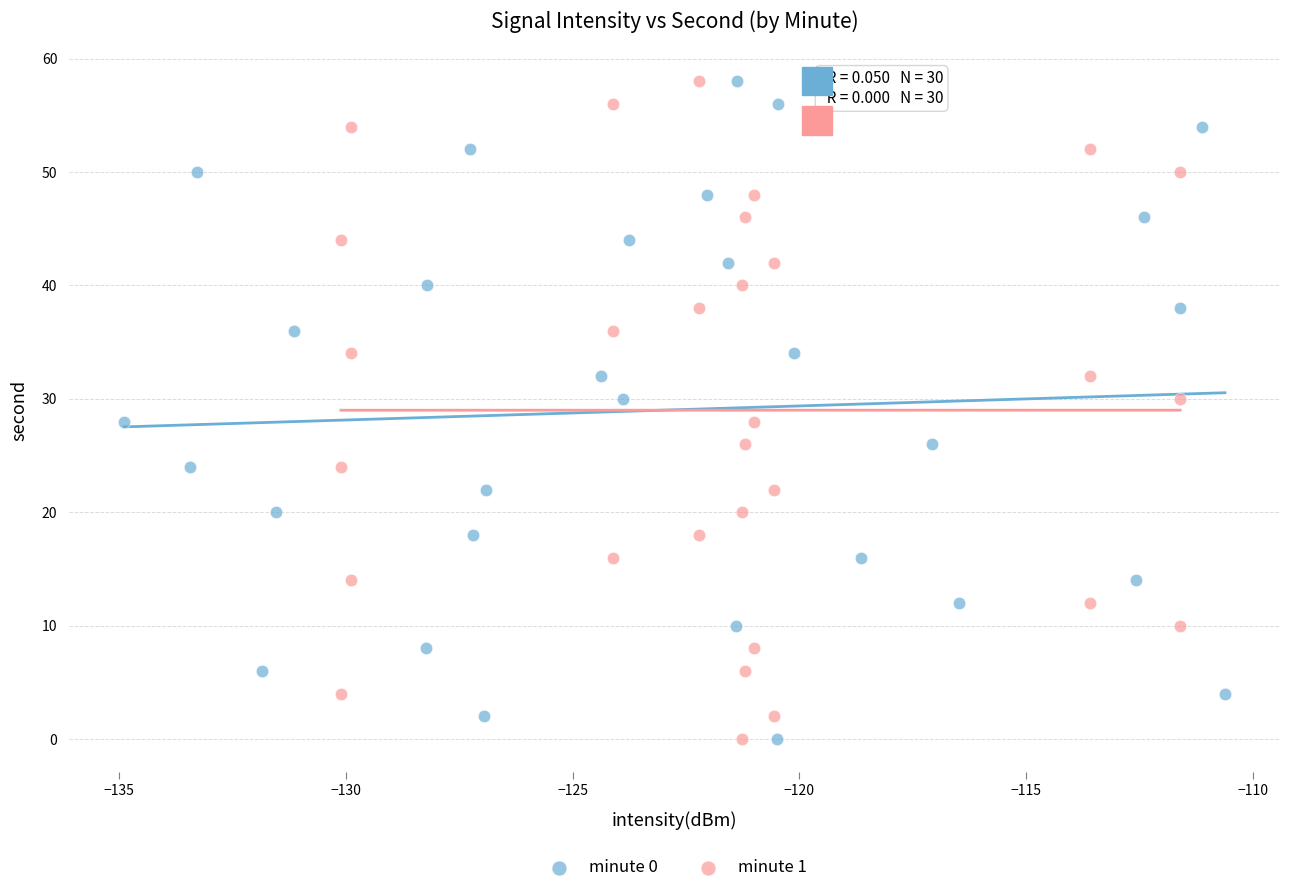

What are all the series names shown in the legend?

minute 0, minute 1